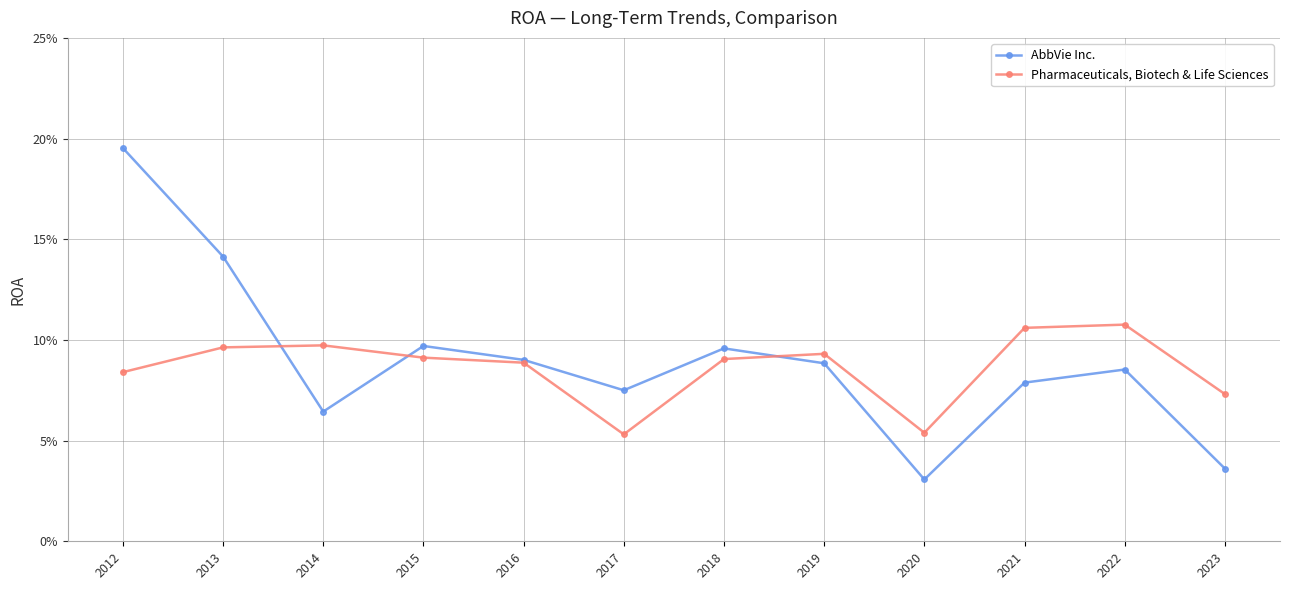

What is the difference between the AbbVie Inc. values at 2012 and 2020?

0.2